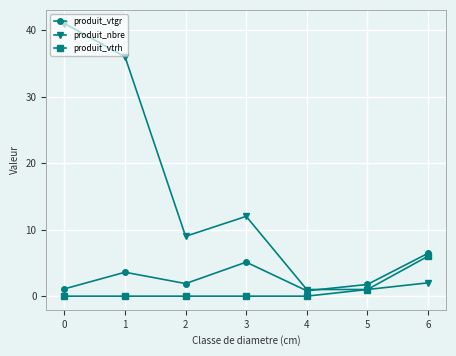

What are all the series names shown in the legend?

produit_vtgr, produit_nbre, produit_vtrh